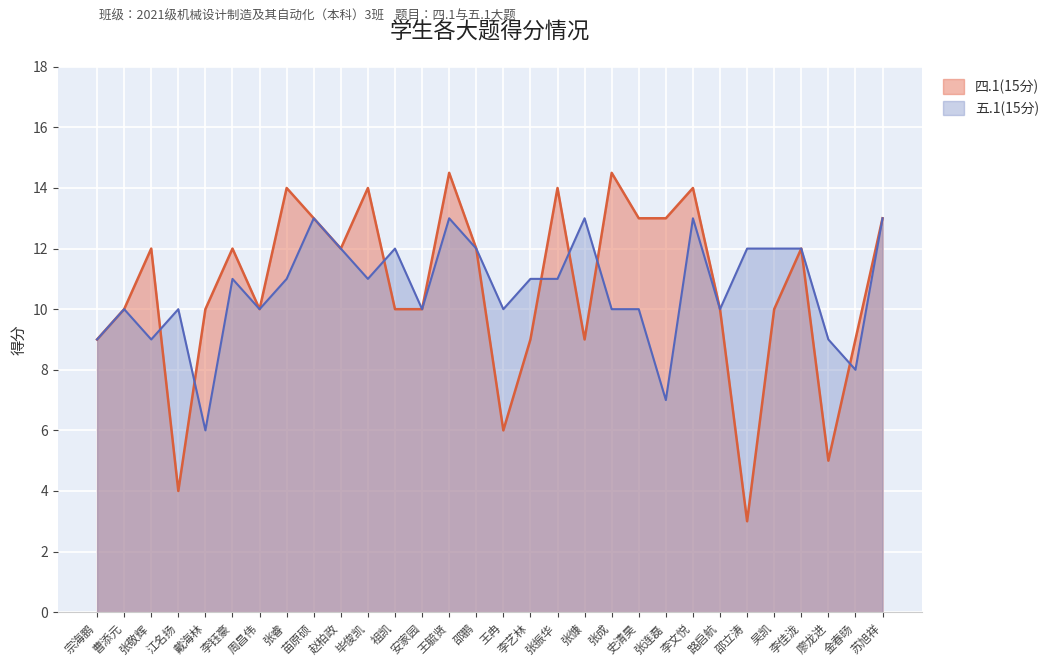

After their last crossing, which series has the higher values: 四.1(15分) or 五.1(15分)?

四.1(15分)